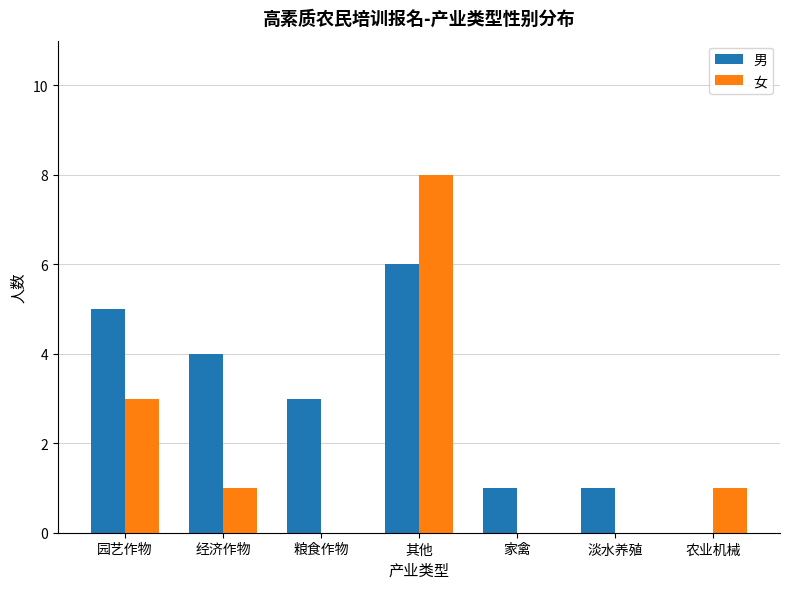

Which category has the highest value in the 女 series?

其他